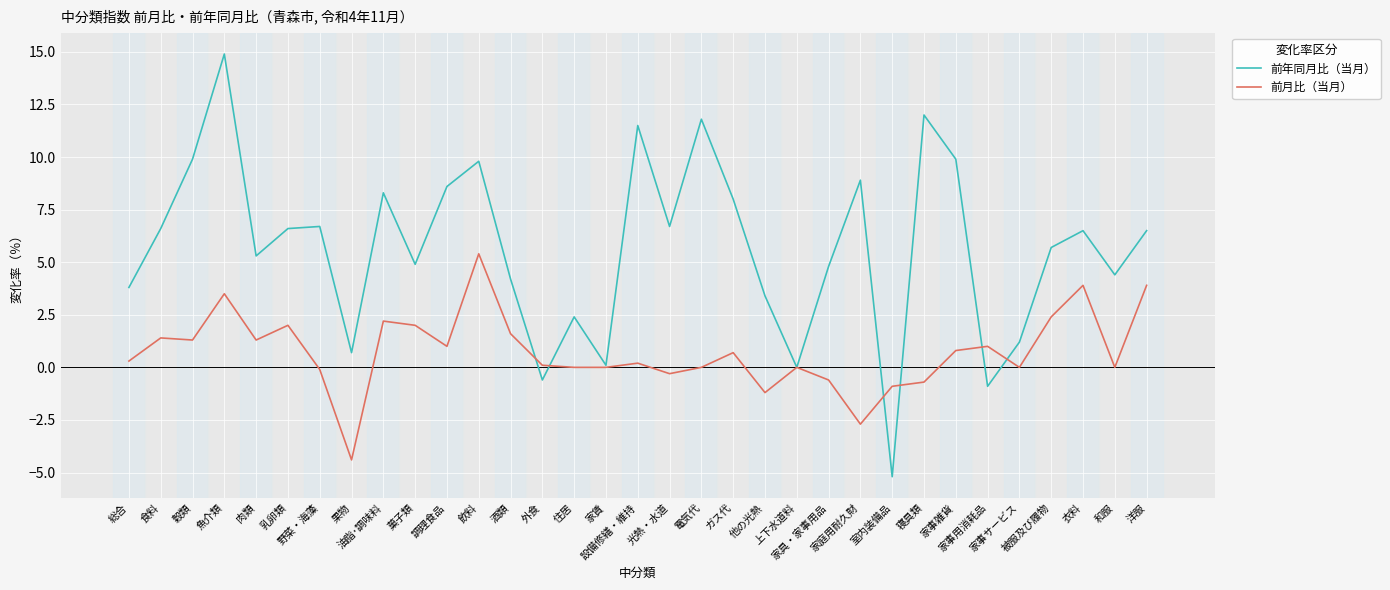

Reading left to right, extract all data points from this chart.

前年同月比（当月）: 3.8	6.6	9.9	14.9	5.3	6.6	6.7	0.7	8.3	4.9	8.6	9.8	4.2	-0.6	2.4	0.1	11.5	6.7	11.8	8.0	3.4	0.0	4.8	8.9	-5.2	12.0	9.9	-0.9	1.2	5.7	6.5	4.4	6.5
前月比（当月）: 0.3	1.4	1.3	3.5	1.3	2.0	-0.1	-4.4	2.2	2.0	1.0	5.4	1.6	0.1	0.0	0.0	0.2	-0.3	0.0	0.7	-1.2	0.0	-0.6	-2.7	-0.9	-0.7	0.8	1.0	0.0	2.4	3.9	0.0	3.9